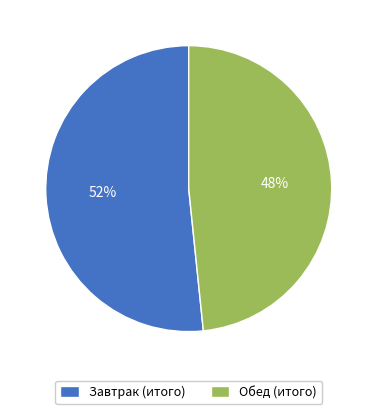

What is the smallest slice in the pie chart?

Обед (итого)